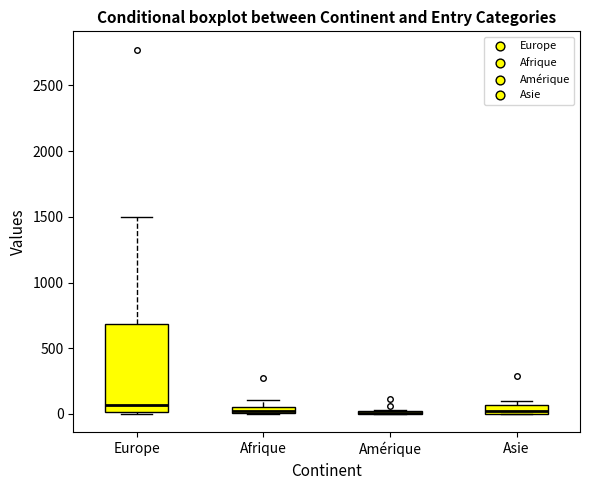

Which box is the tallest, from its lower edge to its upper edge?

Europe